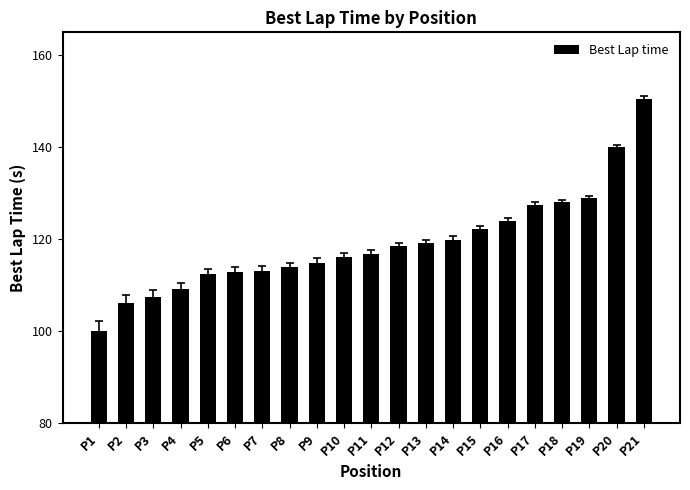

What is the difference between the maximum and second lowest values?

44.6